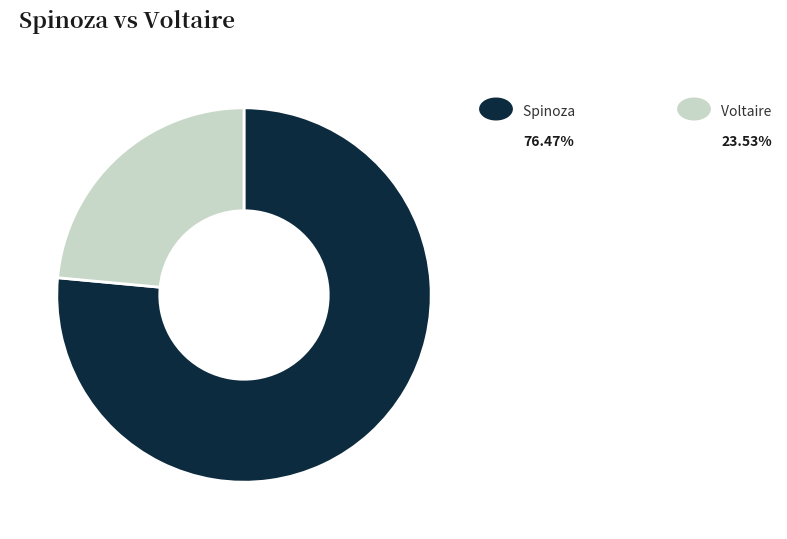

How many slices are in this pie chart?

2